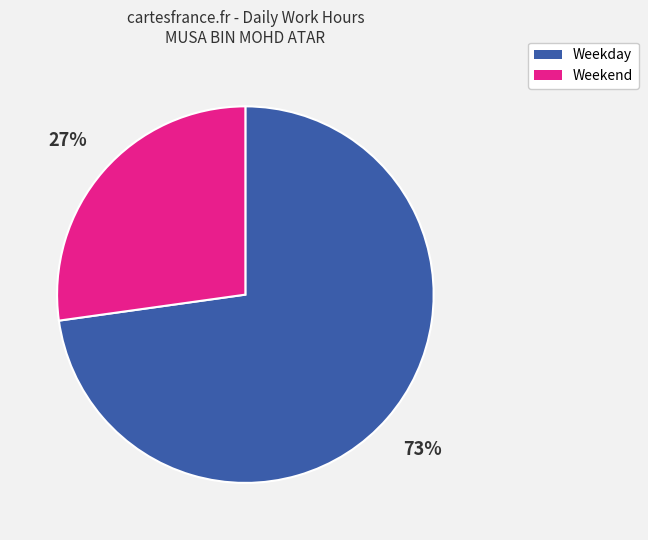

What is the ratio of the value at Weekday to the value at Weekend?

2.7